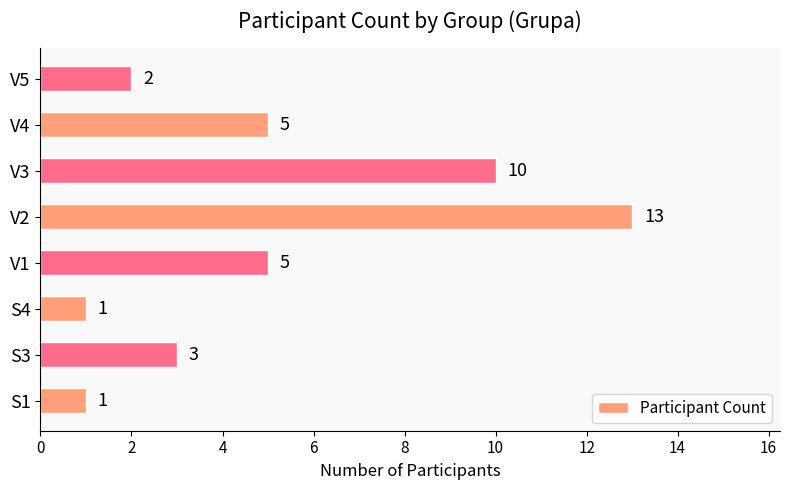

Approximately how many times larger is the value at S3 compared to V1?

0.6